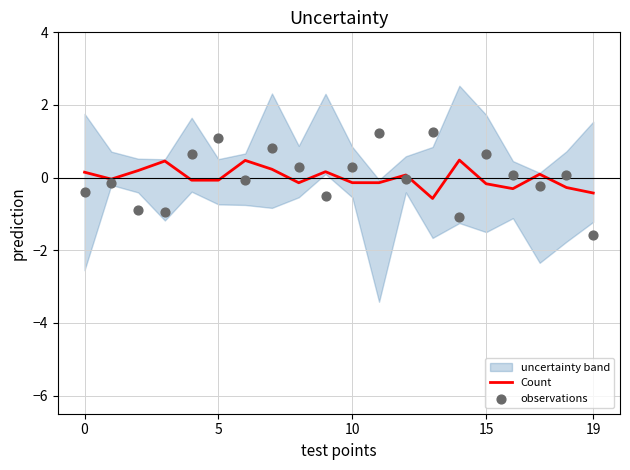

The Count series shows -0.1 at 10. True or false?

True